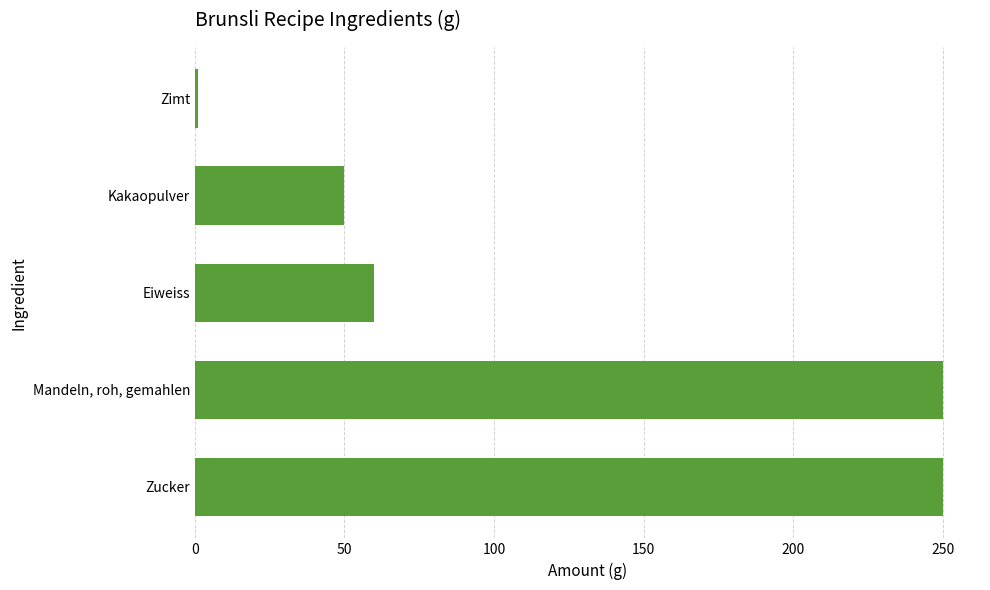

What is the greatest value displayed?

250